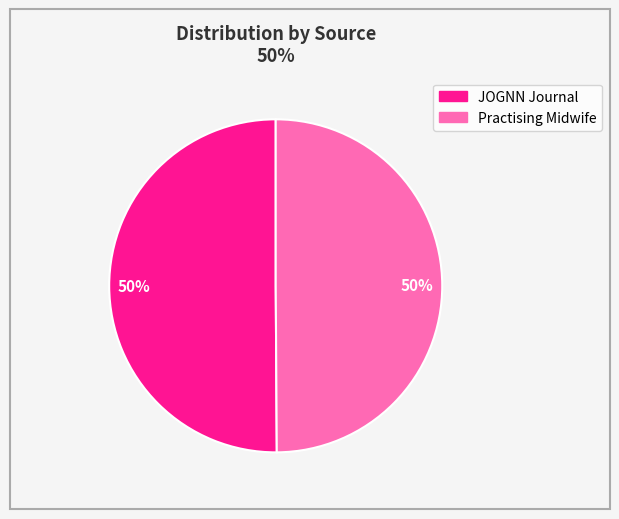

True or false: Practising Midwife accounts for 50% of the total.

True